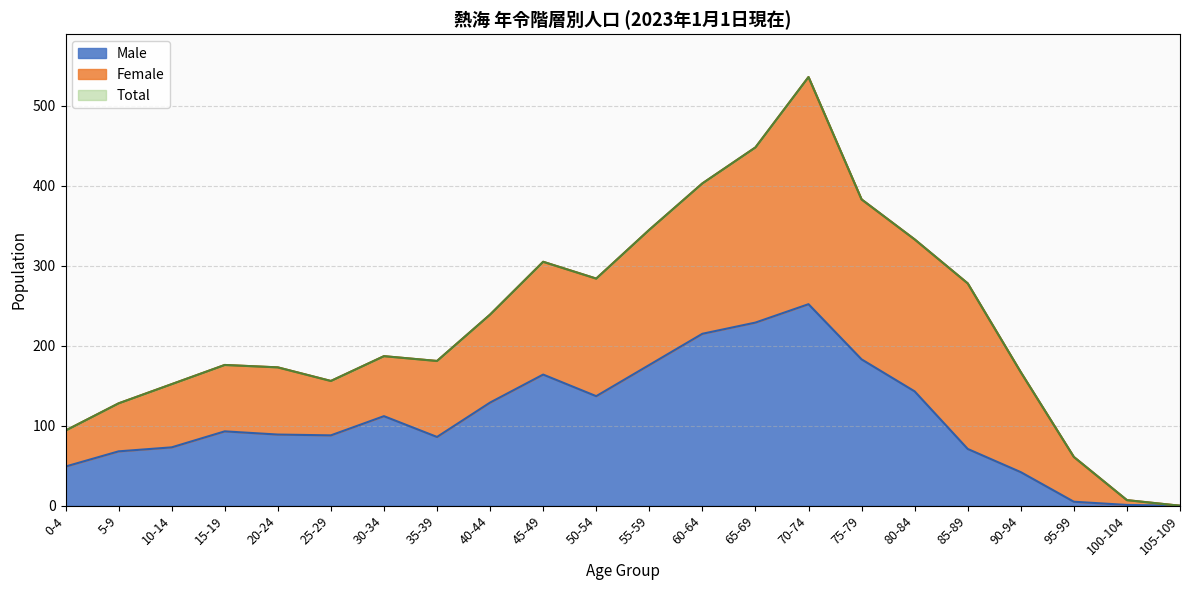

At which category does the chart reach its peak across all series?

70-74